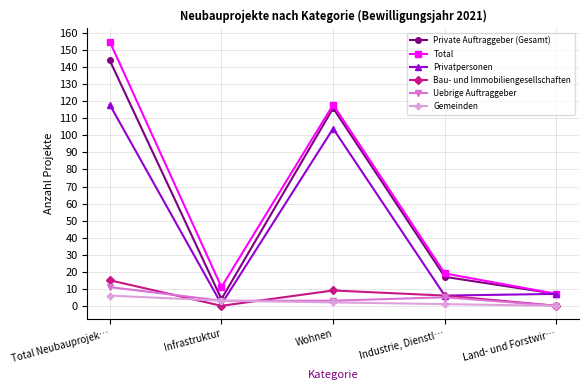

Does the chart display data point markers on the line(s)?

Yes